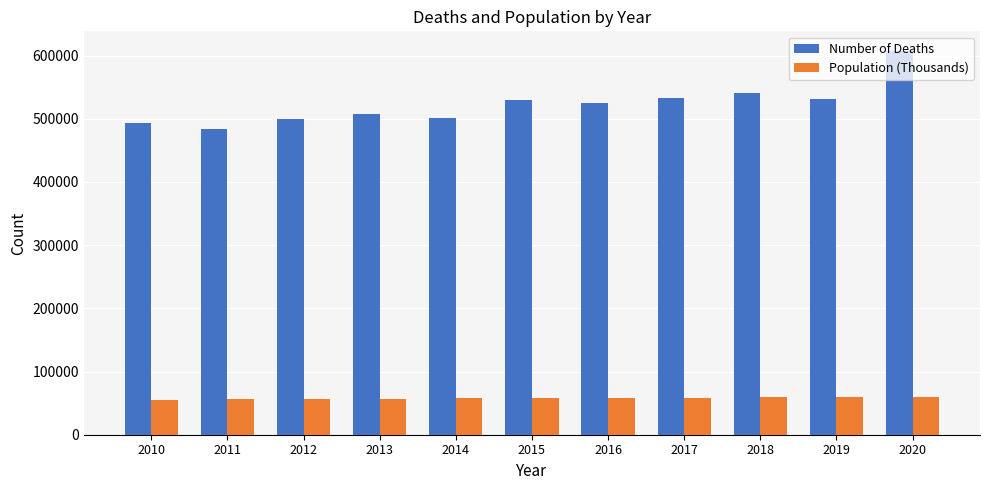

Which series has the widest spread of values?

Number of Deaths